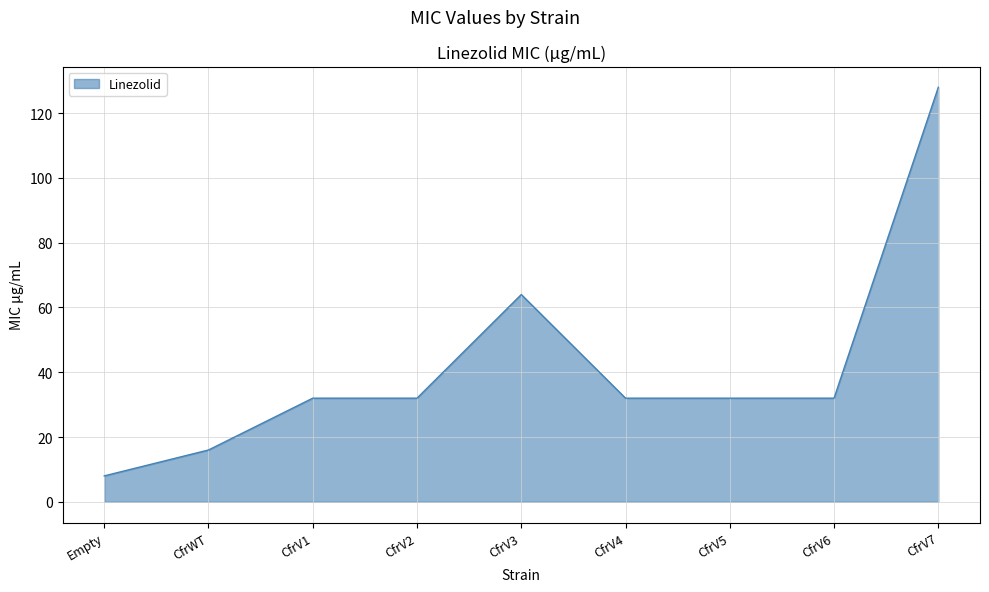

Where is the data nearest to the value 68?

CfrV3